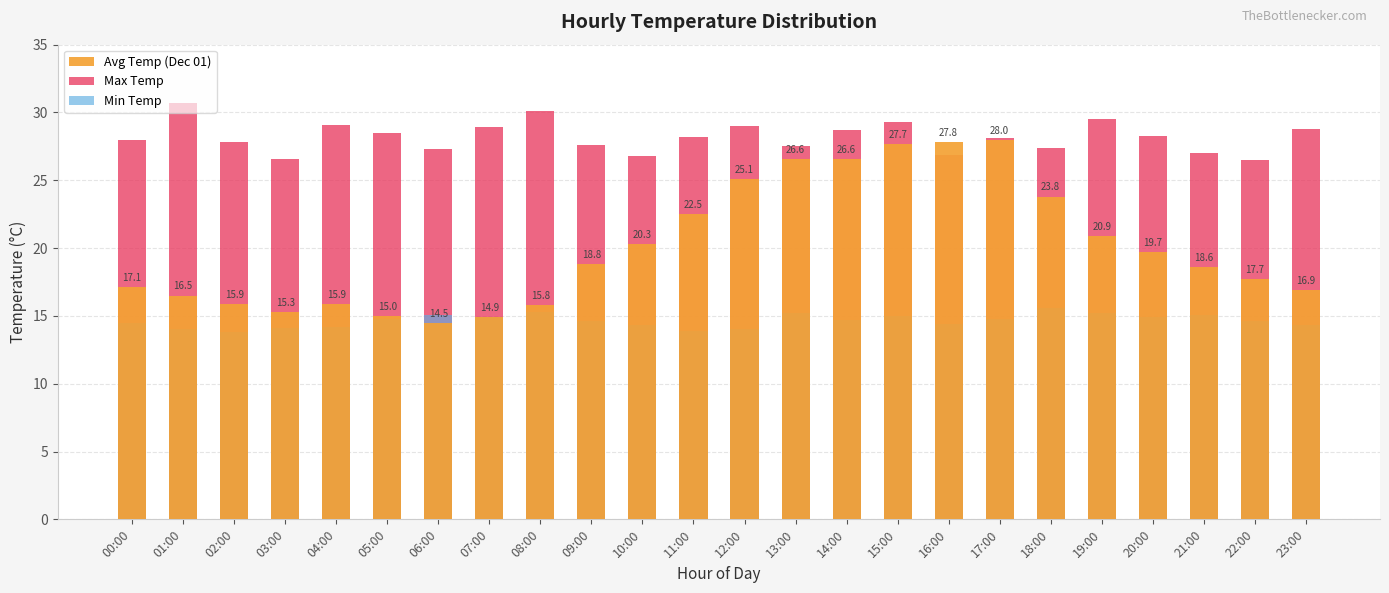

How many bars are there in total?

72